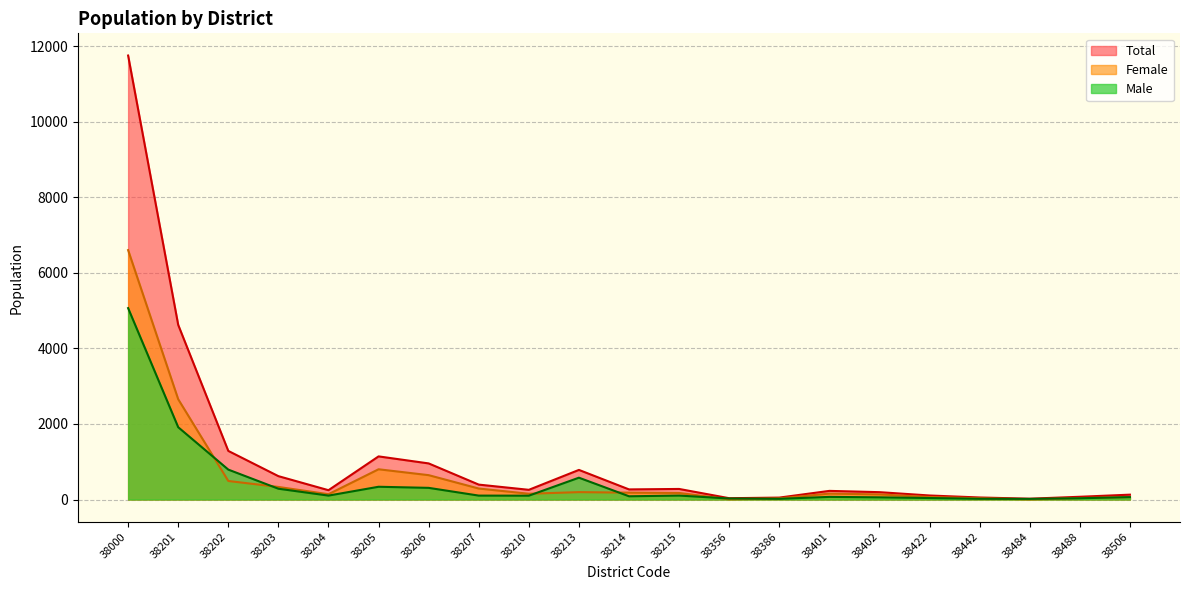

What is the greatest value displayed?

11753